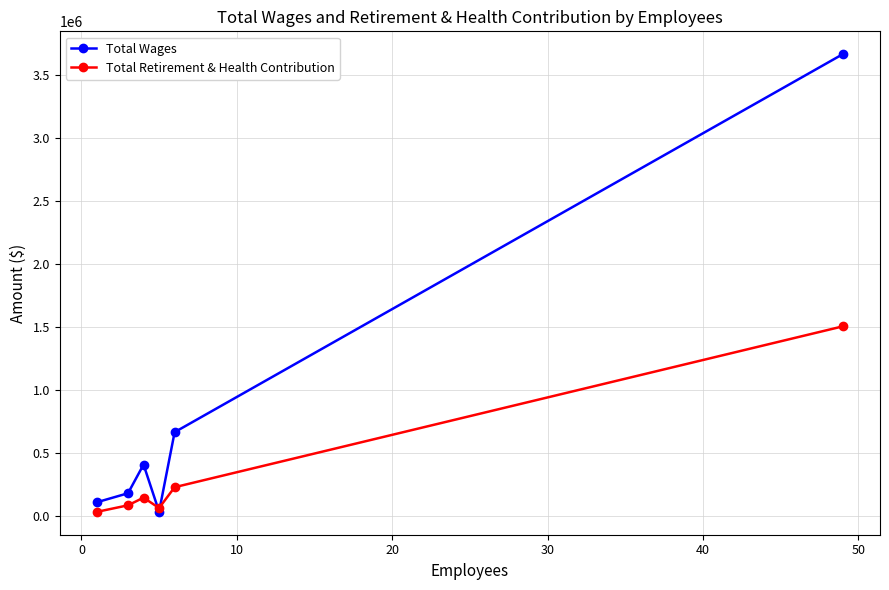

Which series has the largest total across all categories?

Total Wages